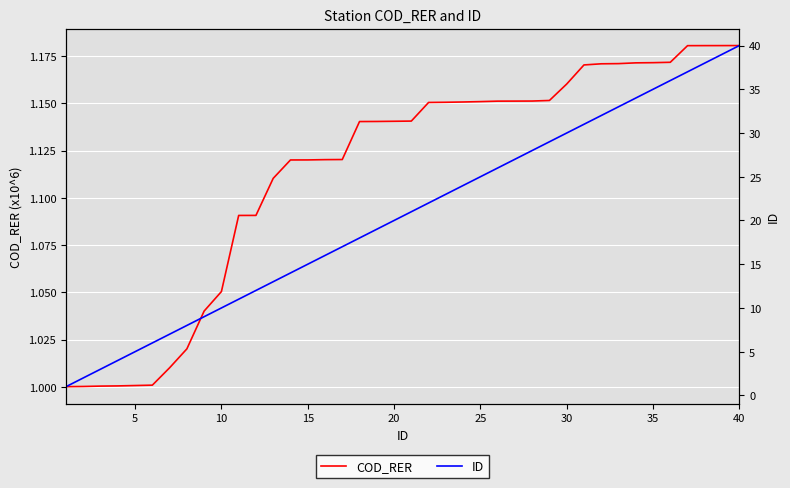

Is it true that COD_RER equals 1.0 at 5?

True